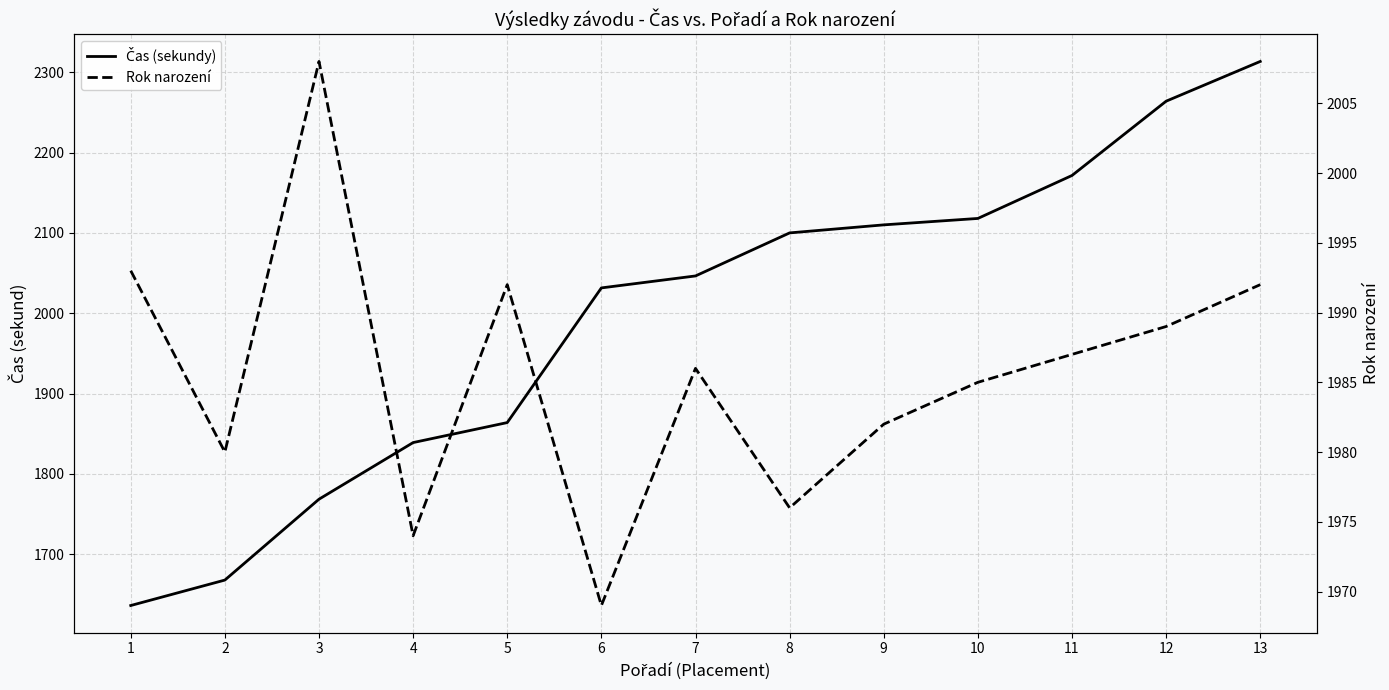

Between which two adjacent categories do Rok narození and Čas (sekundy) first intersect?

5 and 6